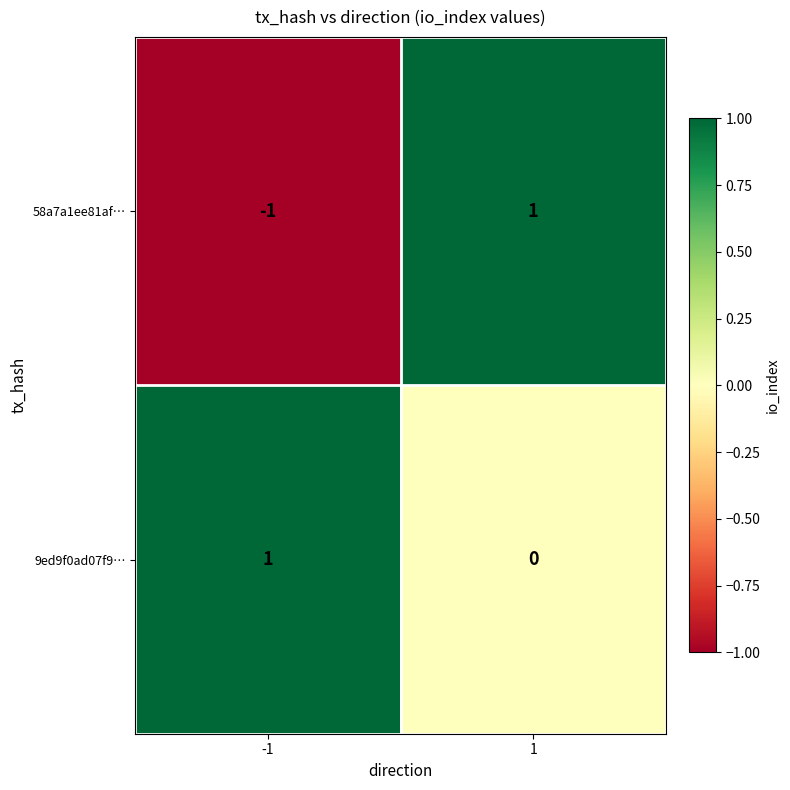

At which category is the sum across all series the highest?

1